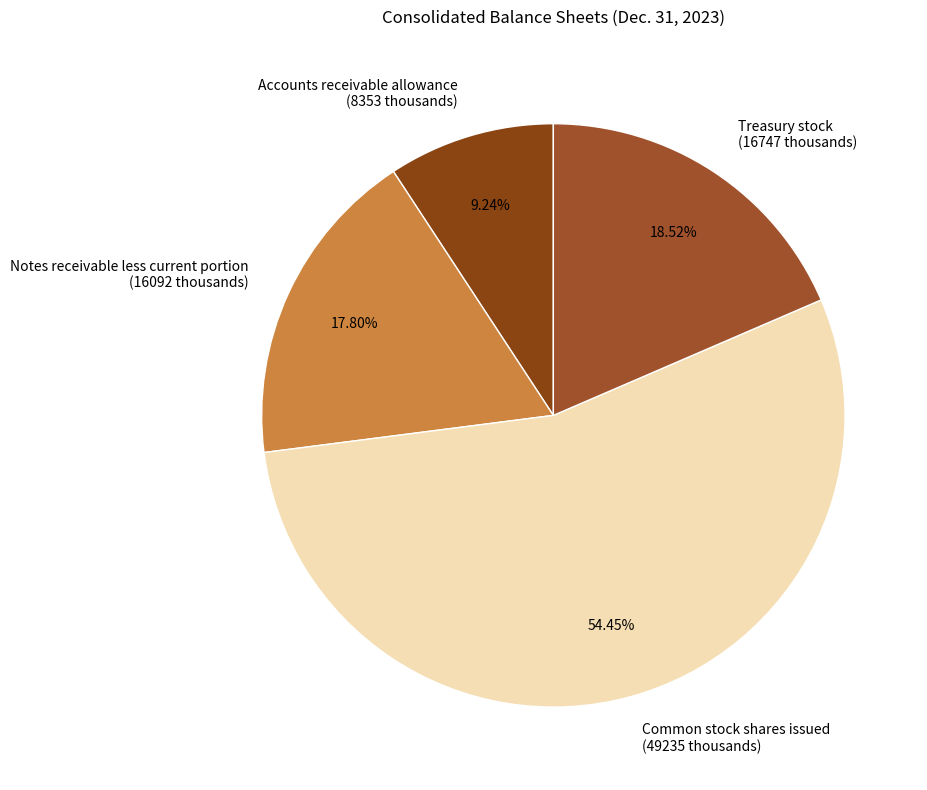

What is the largest slice in the pie chart?

Common stock shares issued